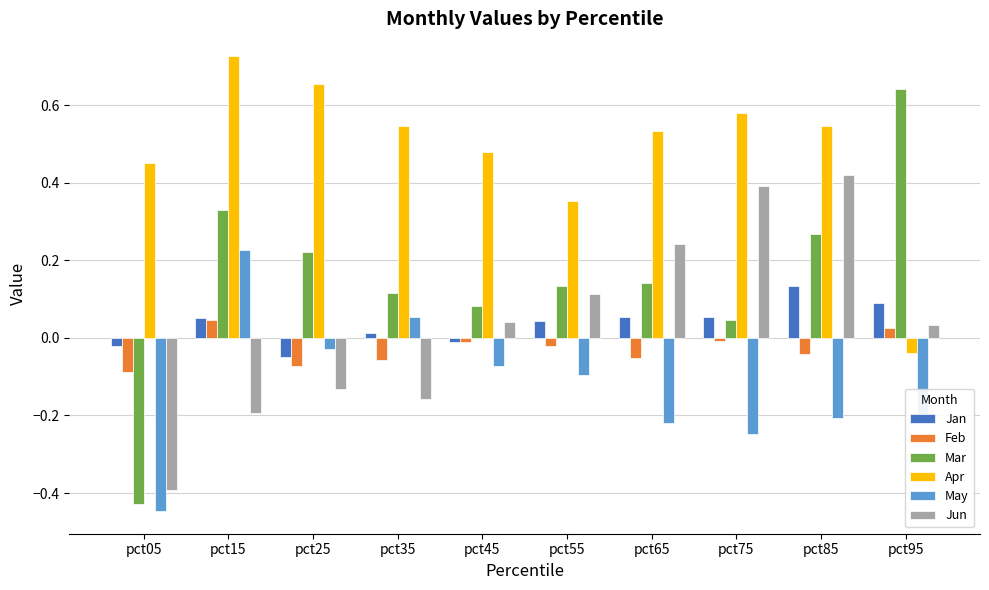

What is the difference between the maximum and minimum values in the Mar series?

1.1